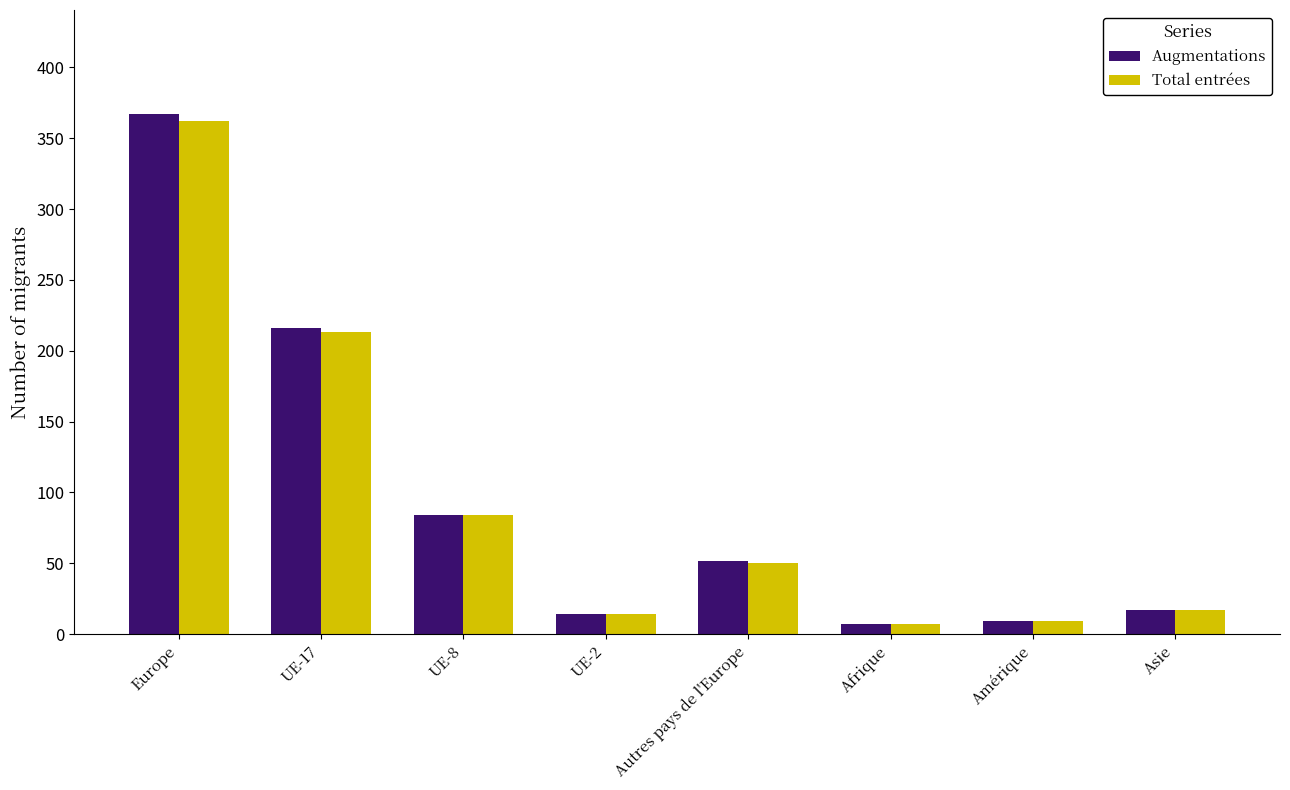

What is the sum of the Total entrées values at Autres pays de l'Europe and Europe?

412